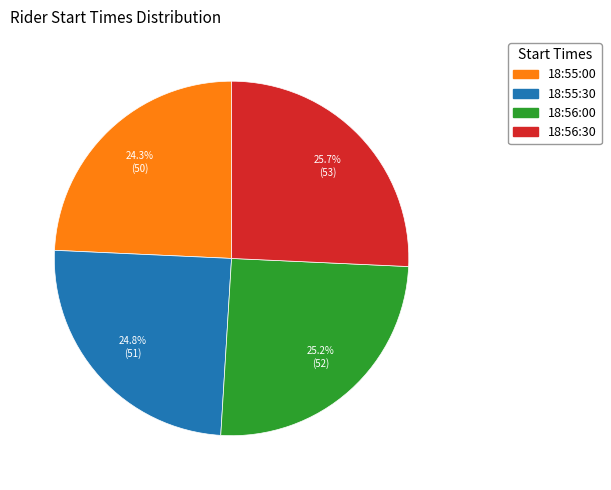

To the nearest percent, what portion does 18:55:00 represent?

24%